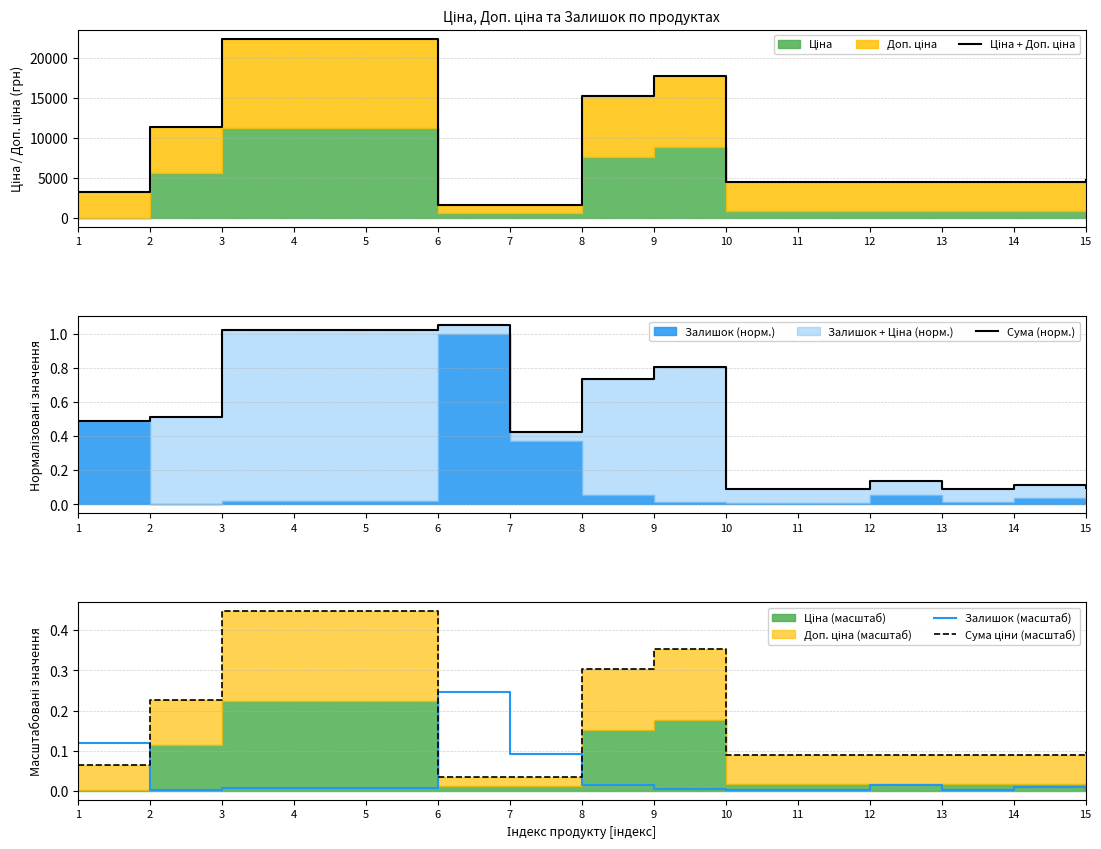

What is the total value across all series at 4?

22377.8